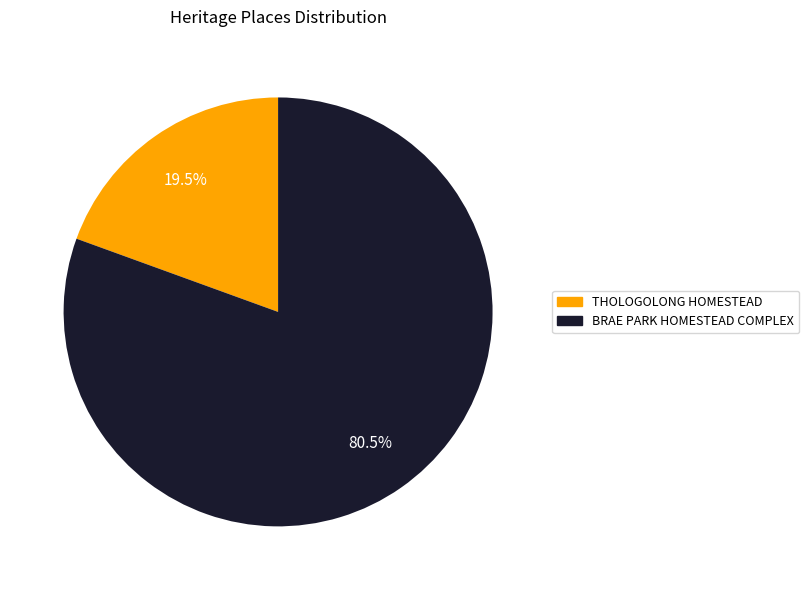

What is the ratio of the value at BRAE PARK HOMESTEAD COMPLEX to the value at THOLOGOLONG HOMESTEAD?

4.1